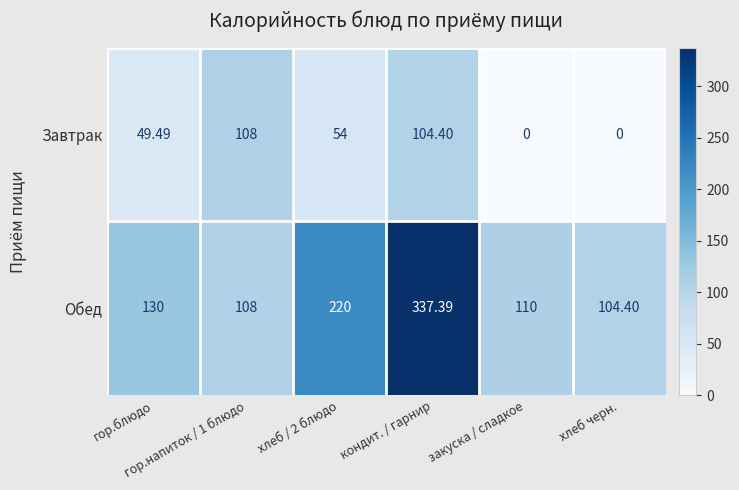

What is the maximum value shown in the chart?

337.4